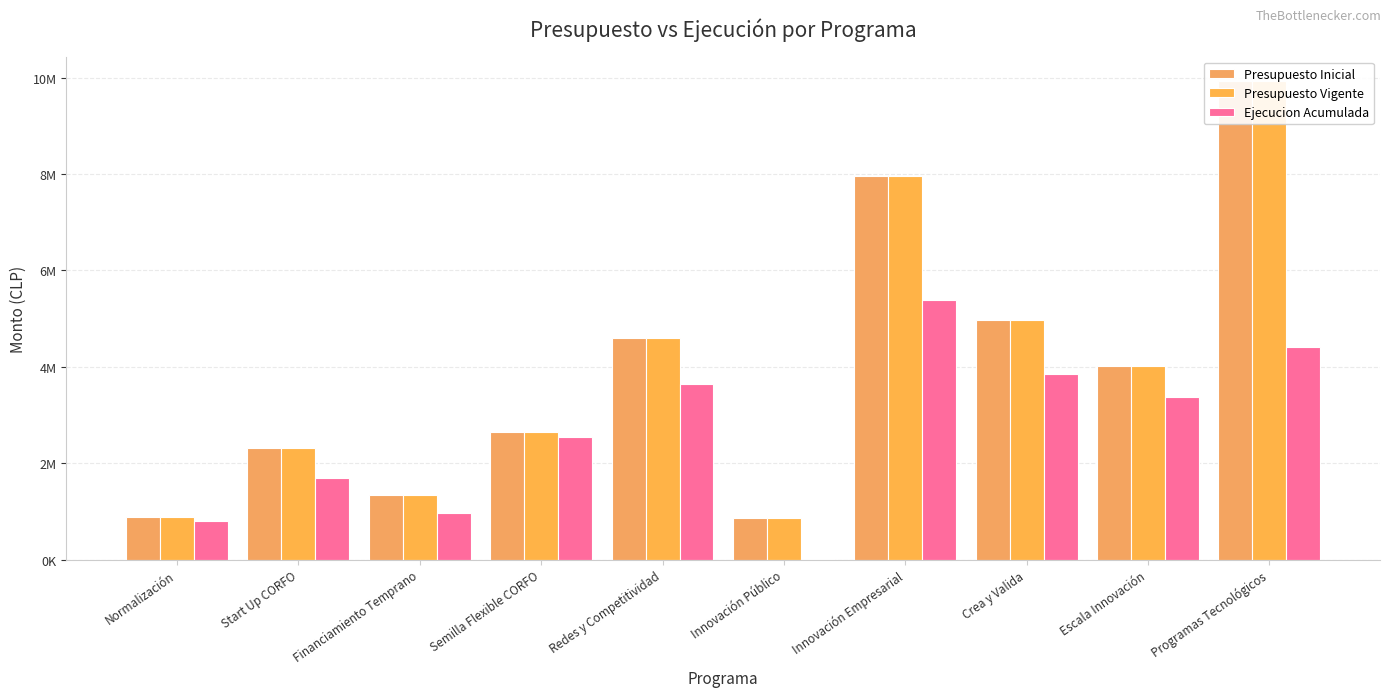

How many bars are there in each group?

3